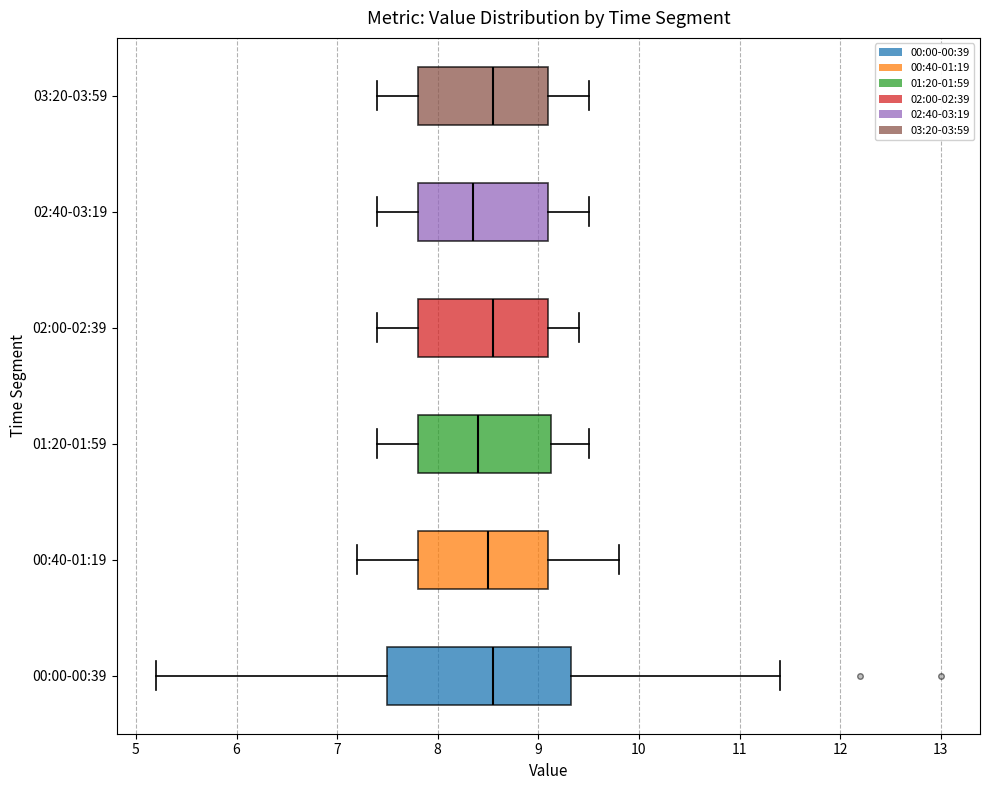

Reading bottom to top, transcribe this box plot: for each box, give where its median line is, the range the box spans, and where its two whiskers end, as read against the x-axis. The values are not printed on the chart, so give them approximately, as read against the axis.

00:00-00:39: median 8.6, box 7.5 to 9.3, whiskers 5.2 to 11.4
00:40-01:19: median 8.5, box 7.8 to 9.1, whiskers 7.2 to 9.8
01:20-01:59: median 8.4, box 7.8 to 9.1, whiskers 7.4 to 9.5
02:00-02:39: median 8.6, box 7.8 to 9.1, whiskers 7.4 to 9.4
02:40-03:19: median 8.4, box 7.8 to 9.1, whiskers 7.4 to 9.5
03:20-03:59: median 8.6, box 7.8 to 9.1, whiskers 7.4 to 9.5